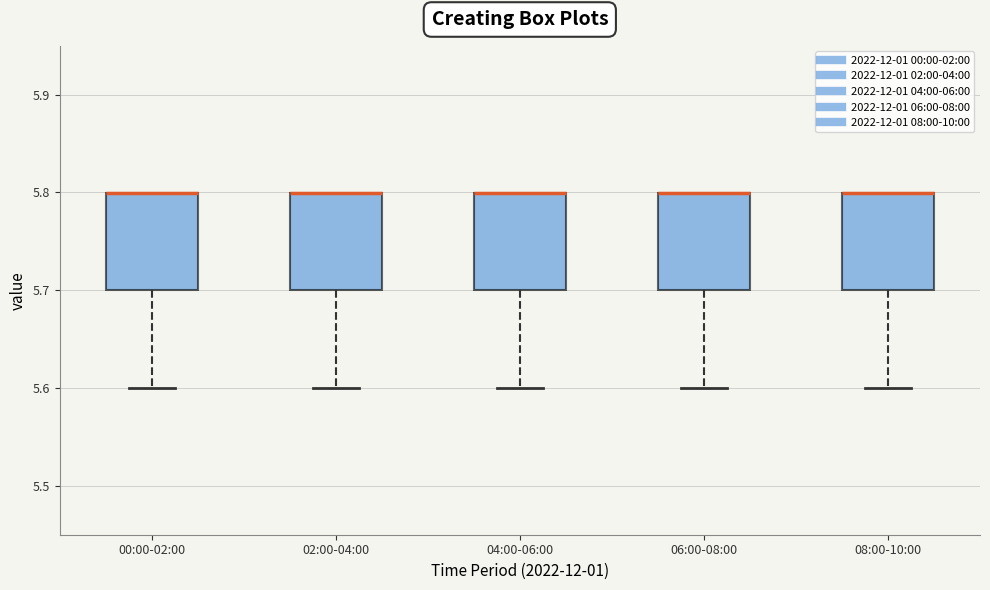

Reading left to right, transcribe this box plot: for each box, give where its median line is, the range the box spans, and where its two whiskers end, as read against the y-axis. The values are not printed on the chart, so give them approximately, as read against the axis.

00:00-02:00: median 5.8 (drawn on the box's upper edge), box 5.7 to 5.8, whiskers 5.6 to 5.8
02:00-04:00: median 5.8 (drawn on the box's upper edge), box 5.7 to 5.8, whiskers 5.6 to 5.8
04:00-06:00: median 5.8 (drawn on the box's upper edge), box 5.7 to 5.8, whiskers 5.6 to 5.8
06:00-08:00: median 5.8 (drawn on the box's upper edge), box 5.7 to 5.8, whiskers 5.6 to 5.8
08:00-10:00: median 5.8 (drawn on the box's upper edge), box 5.7 to 5.8, whiskers 5.6 to 5.8